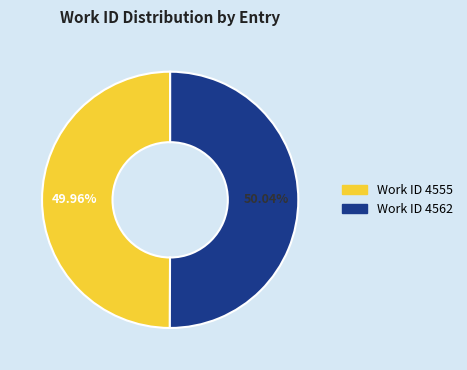

To the nearest percent, what is the average slice percentage?

50%